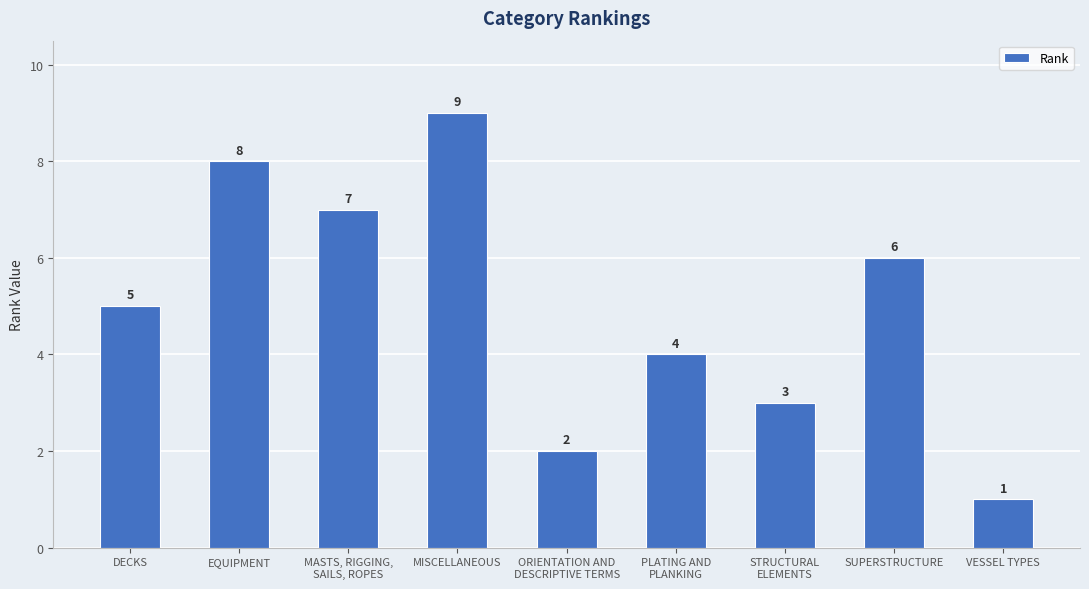

At which label is the value closest to 5?

DECKS